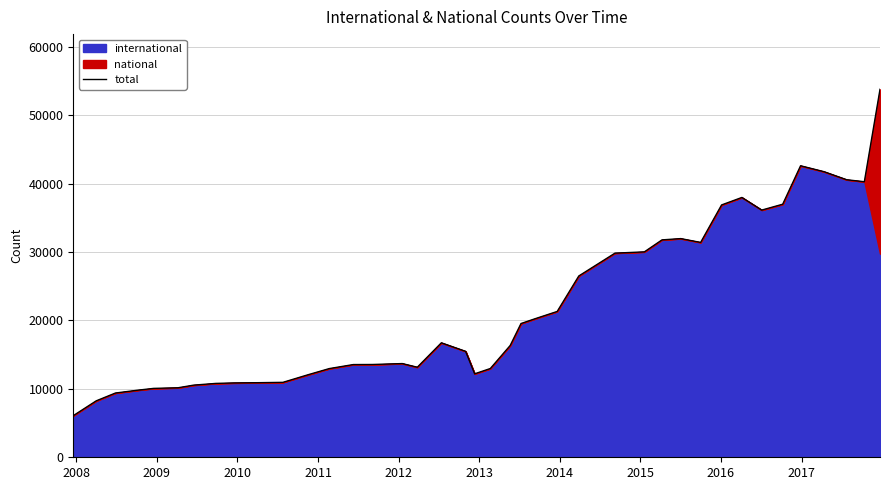

What is the minimum value for total?

6084